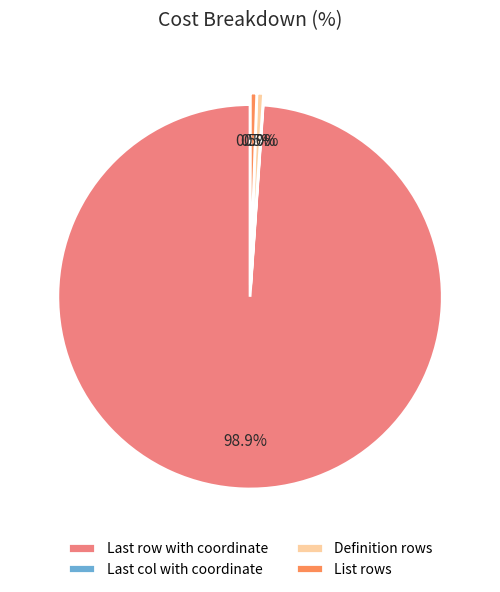

Rank the categories by value from highest to lowest.

Last row with coordinate, Definition rows, List rows, Last col with coordinate